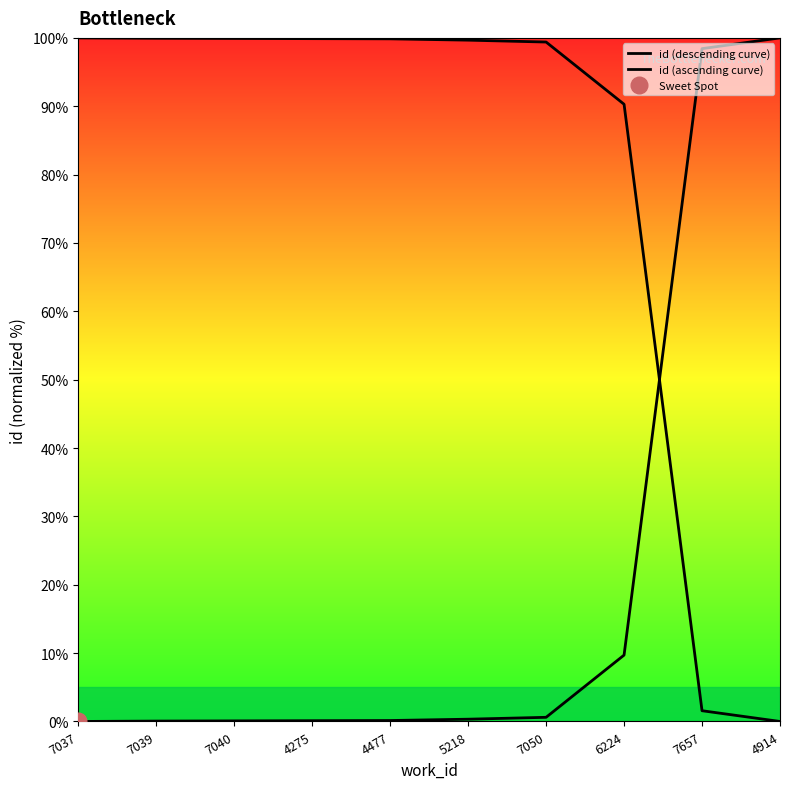

Which label corresponds to the largest value in the chart?

4914